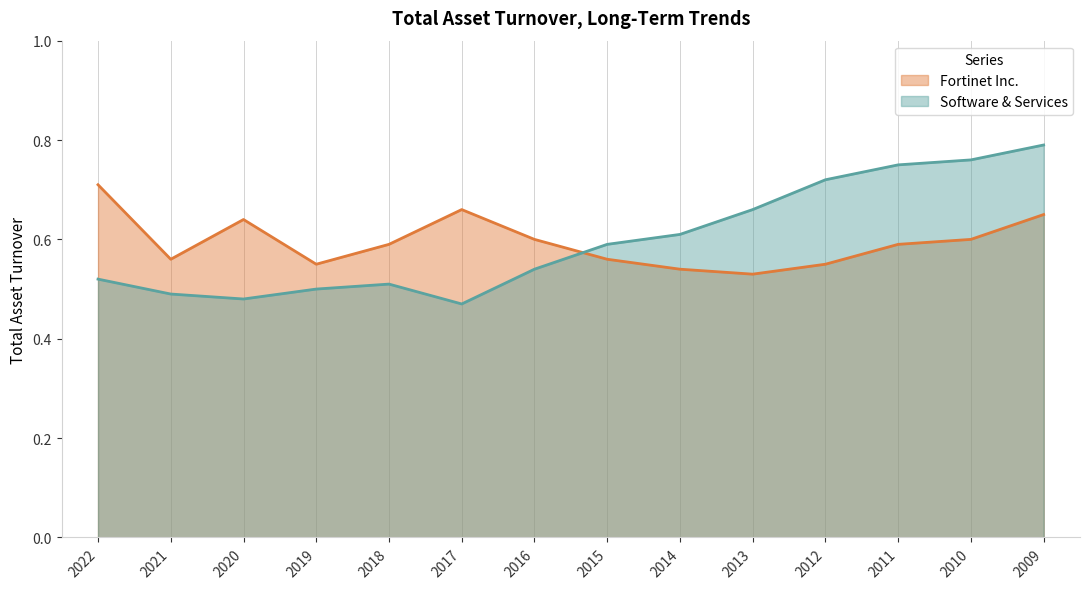

After their last crossing, which series has the higher values: Software & Services or Fortinet Inc.?

Software & Services